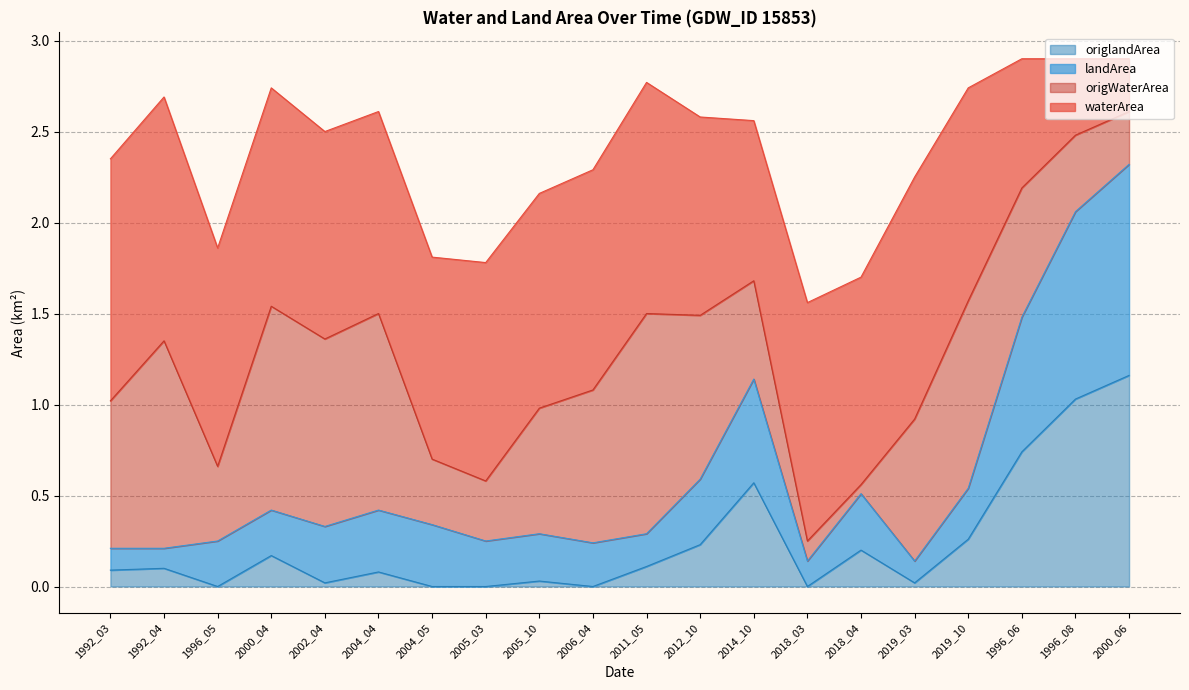

What are all the series names shown in the legend?

origlandArea, landArea, origWaterArea, waterArea